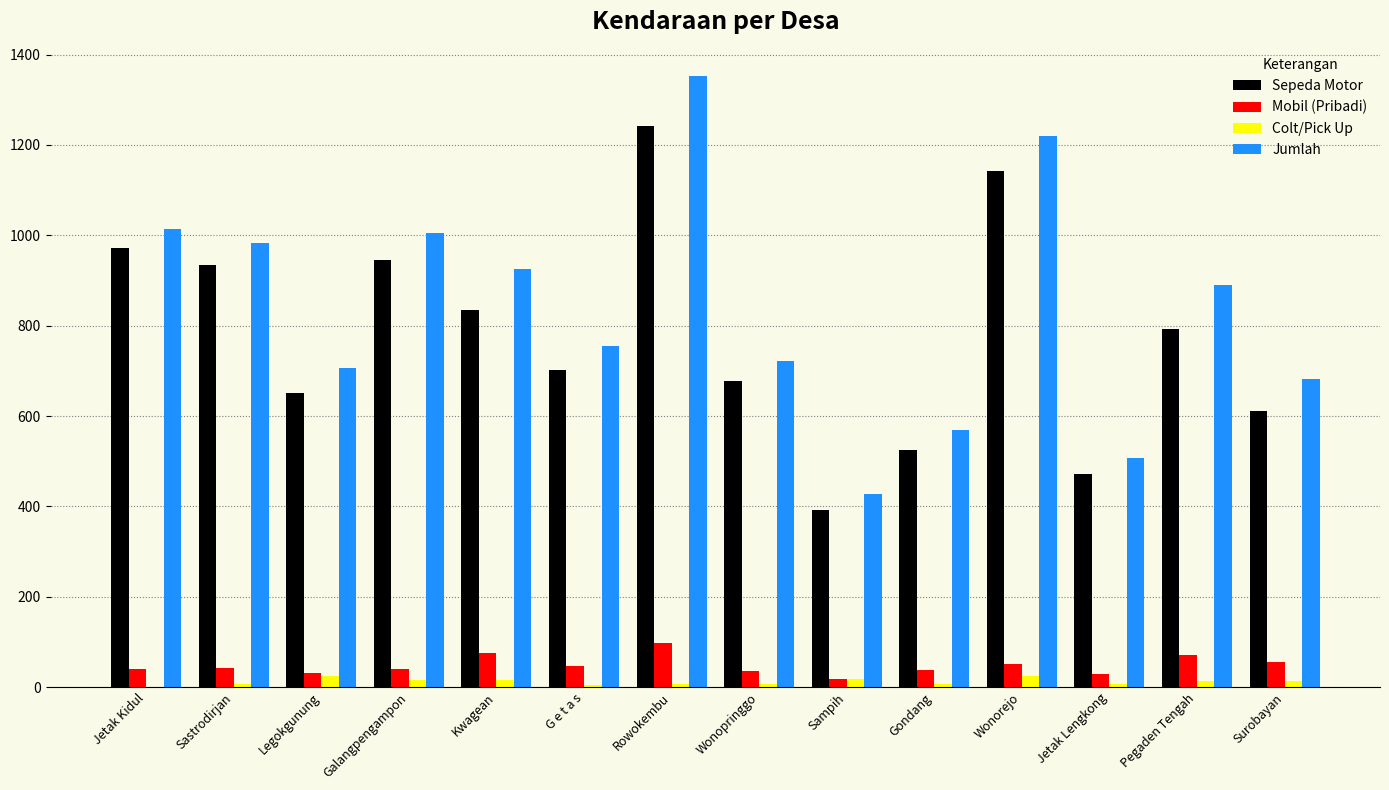

Is it true that Sepeda Motor equals 934 at Sastrodirjan?

True